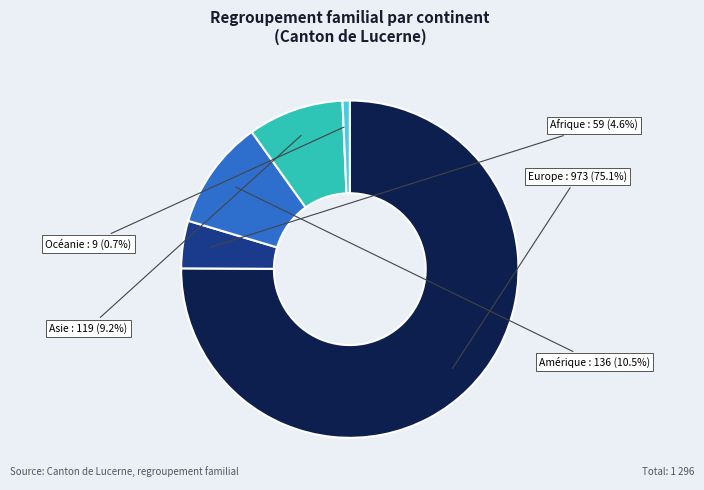

To the nearest percent, what portion does Océanie represent?

1%